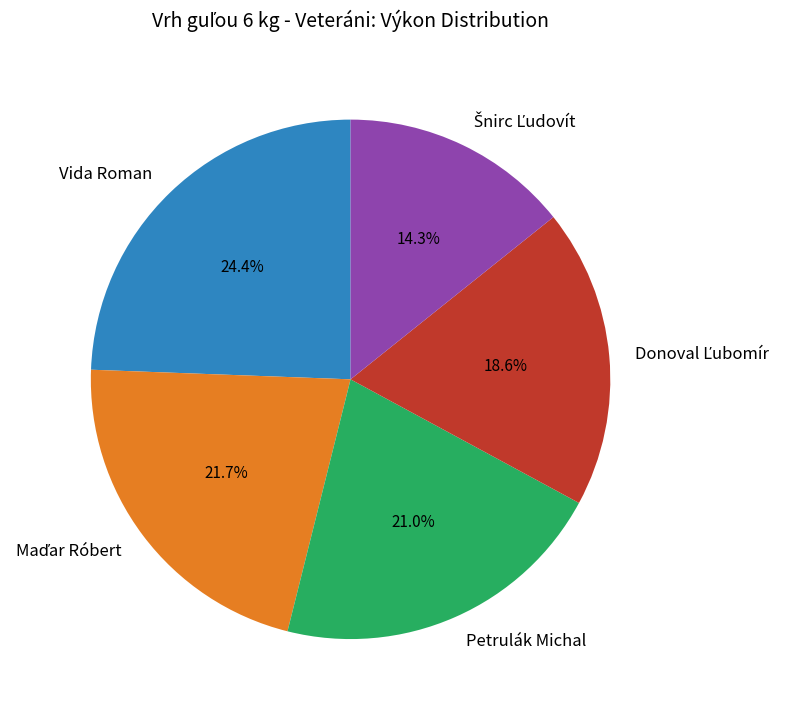

How many segments does this pie chart have?

5